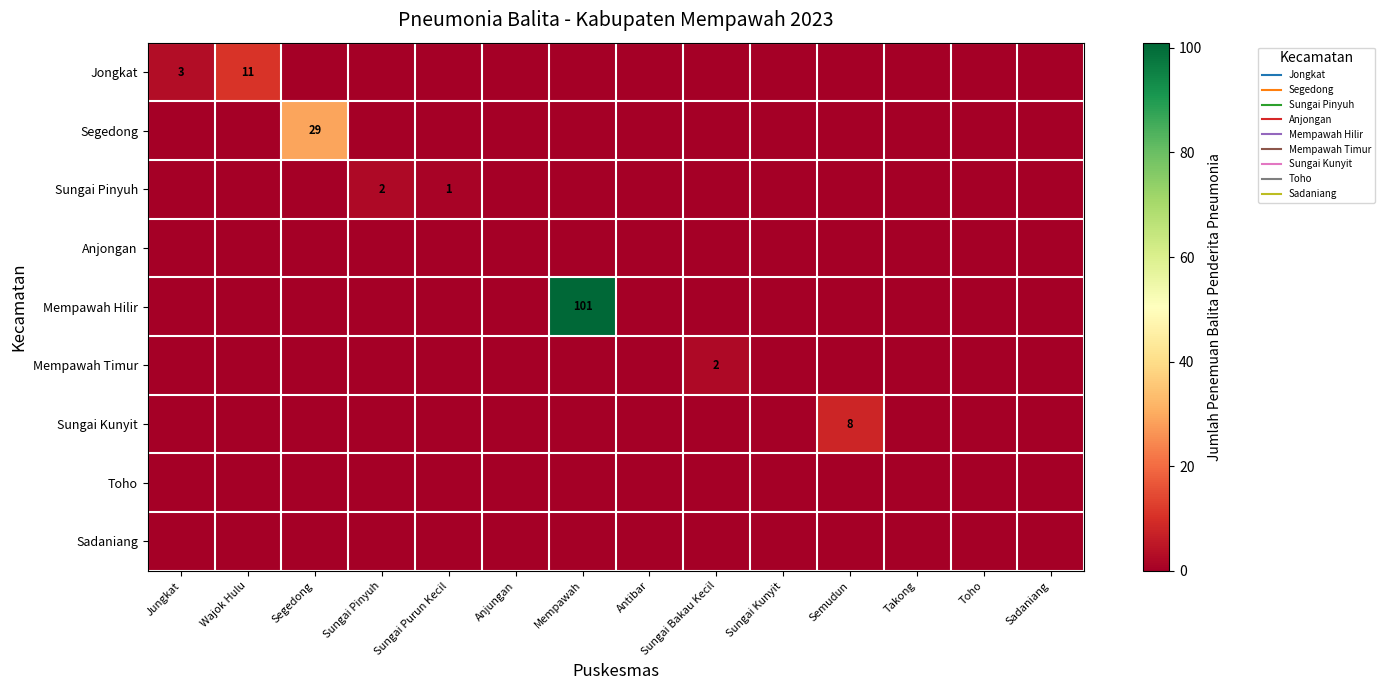

Which series has the largest total across all categories?

Mempawah Hilir